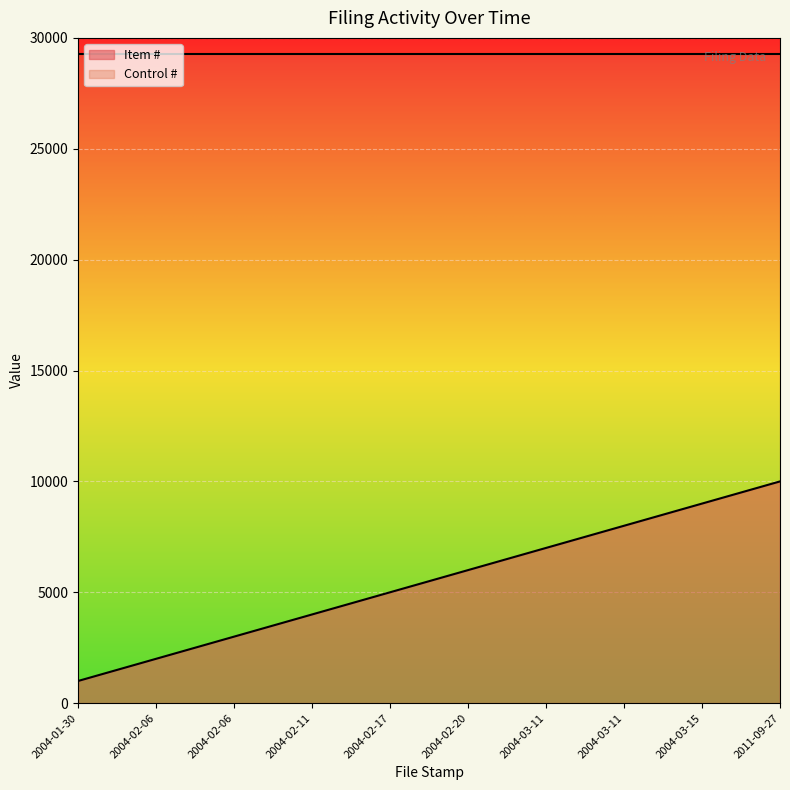

What is the ratio of the value at 2004-03-11 to the value at 2011-09-27?

0.8